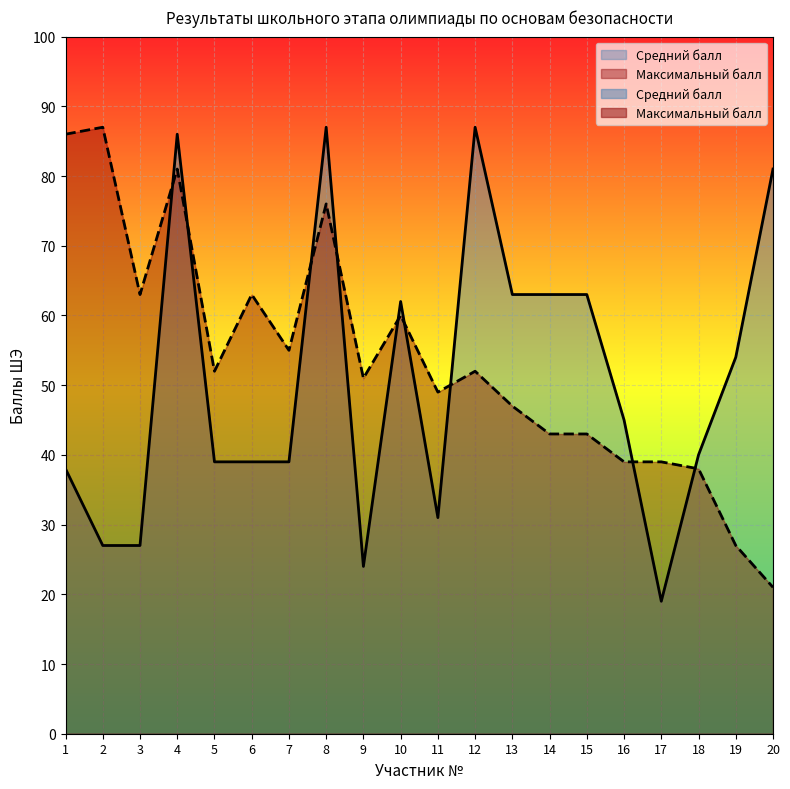

Where is Максимальный балл nearest to the value 54?

7